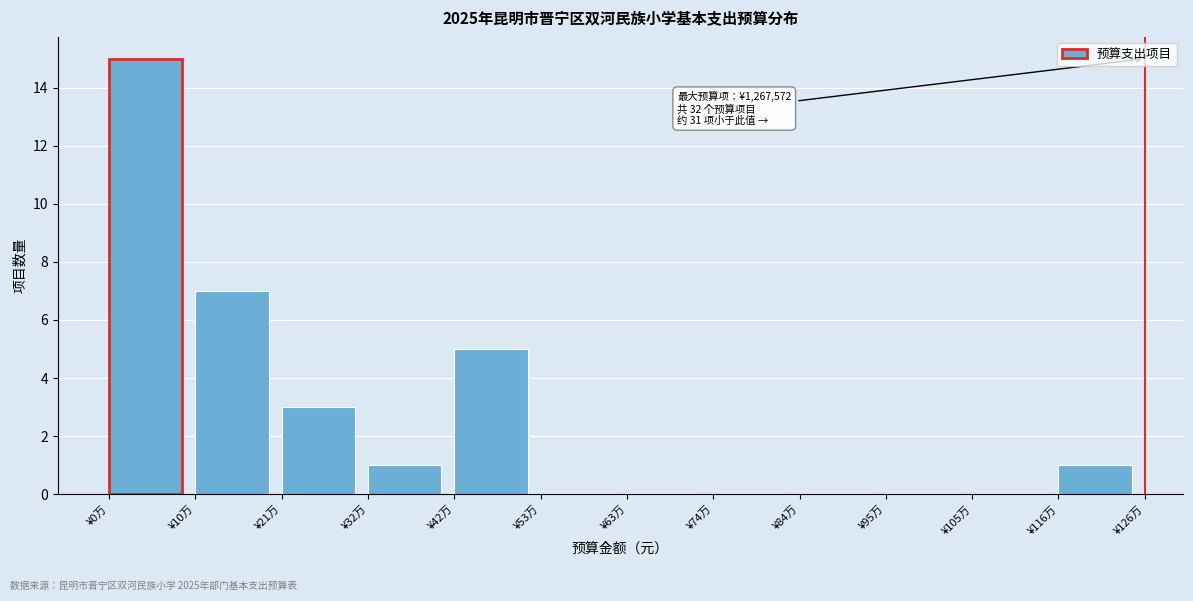

Reading left to right, extract all data points from this chart.

¥0万=15	¥10万=7	¥21万=3	¥32万=1	¥42万=5	¥53万=0	¥63万=0	¥74万=0	¥84万=0	¥95万=0	¥105万=0	¥116万=1